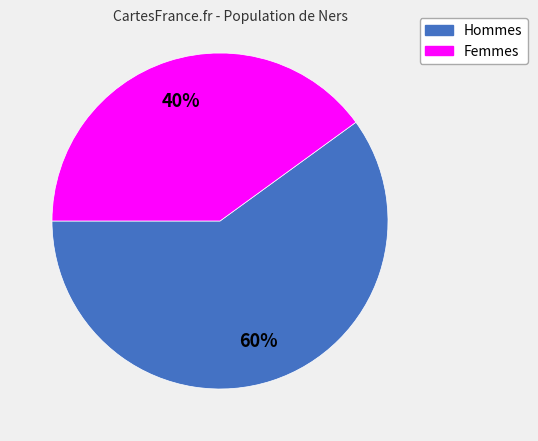

Does any single category account for the majority?

Yes